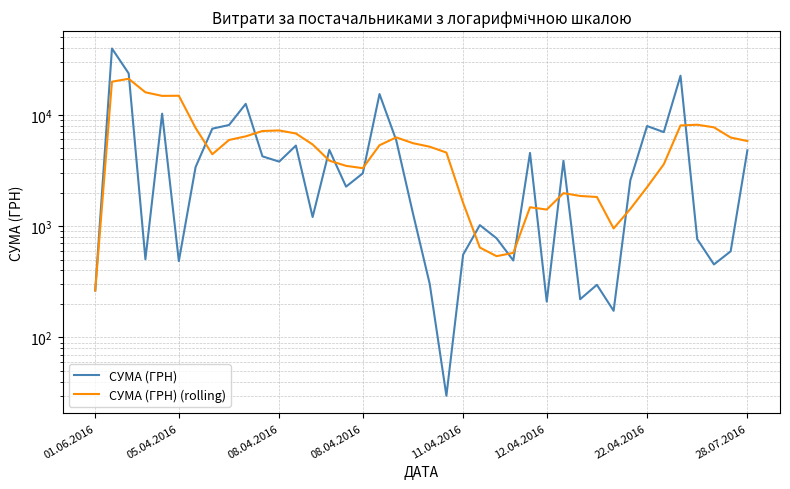

Reading left to right, transcribe all the data shown in this chart.

СУМА (ГРН): 264.0	39389.0	23517.0	504.0	10227.8	485.0	3387.1	7501.2	8092.3	12538.2	4233.2	3794.9	5290.0	1207.4	4834.7	2262.4	2977.8	15349.6	5901.4	1301.2	304.0	29.9	554.1	1020.7	777.6	491.2	4542.7	210.0	3863.5	220.5	297.0	173.5	2578.0	7922.3	6988.9	22441.2	764.1	452.8	594.0	4798.5
СУМА (ГРН) (rolling): 264.0	19826.5	21056.7	15918.5	14780.4	14824.6	7624.2	4421.0	5938.7	6400.8	7150.4	7232.0	6789.7	5412.7	3872.0	3477.9	3314.5	5326.4	6265.2	5558.5	5166.8	4577.2	1618.1	642.0	537.3	574.7	1477.3	1408.4	1977.0	1865.6	1826.7	952.9	1426.5	2238.3	3592.0	8020.8	8138.9	7713.9	6248.2	5810.1